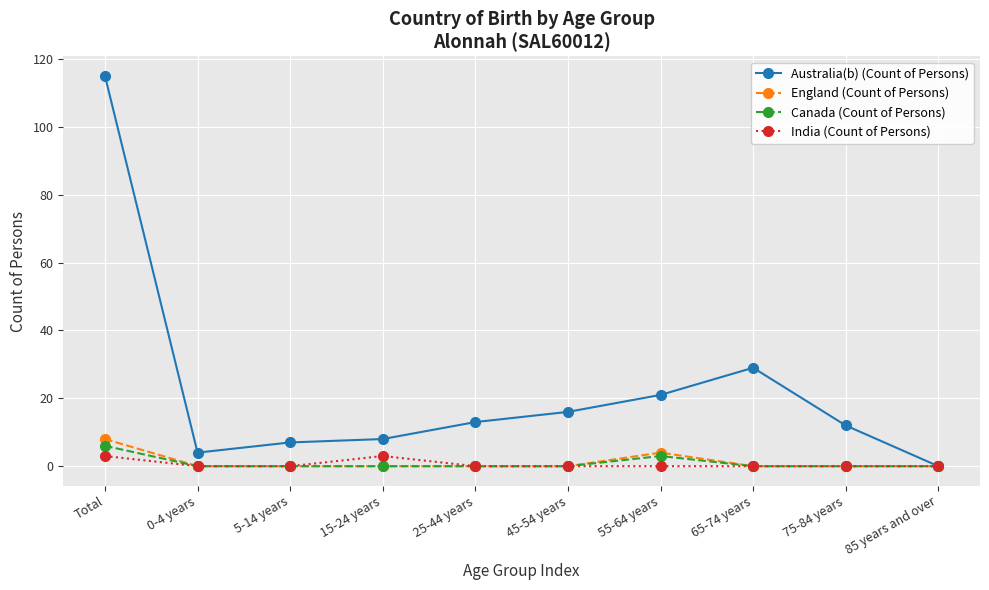

True or false: Australia(b) (Count of Persons) has more than 0 interior local peaks.

True